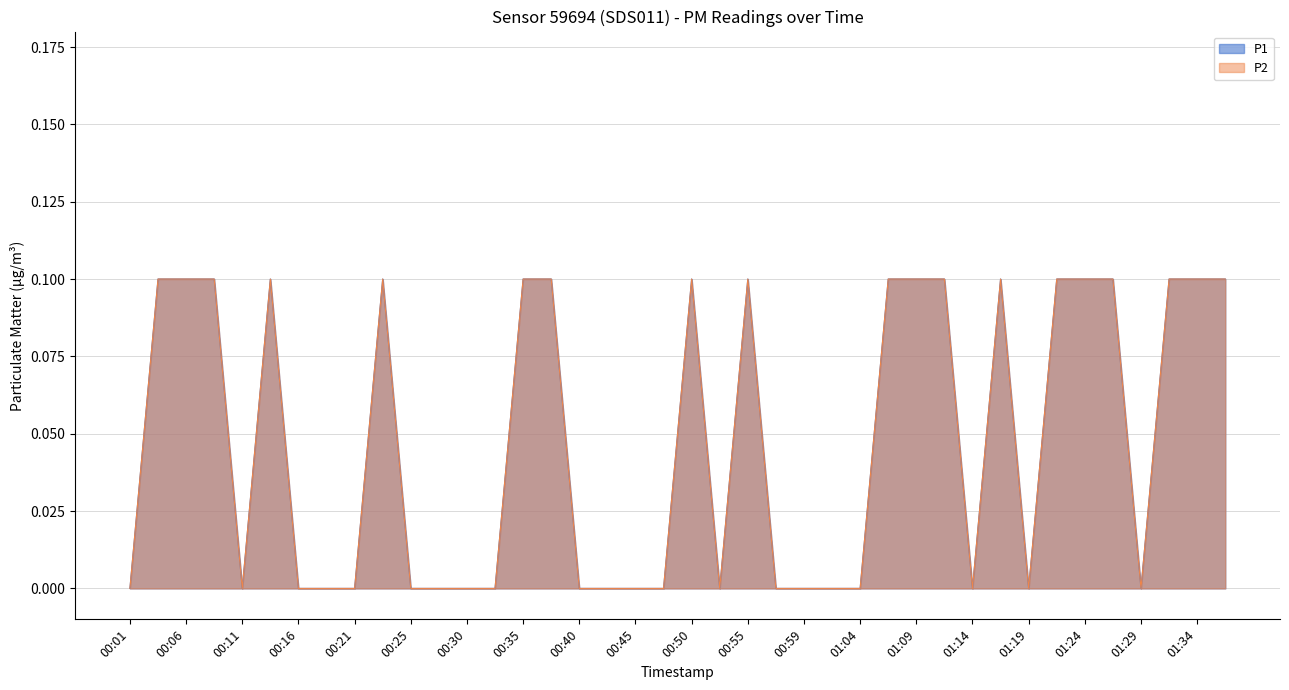

Reading left to right, what are all the values shown in this chart?

P1: 00:01=0.0	00:03=0.1	00:06=0.1	00:08=0.1	00:11=0.0	00:13=0.1	00:16=0.0	00:18=0.0	00:21=0.0	00:23=0.1	00:25=0.0	00:28=0.0	00:30=0.0	00:33=0.0	00:35=0.1	00:38=0.1	00:40=0.0	00:42=0.0	00:45=0.0	00:47=0.0	00:50=0.1	00:52=0.0	00:55=0.1	00:57=0.0	00:59=0.0	01:02=0.0	01:04=0.0	01:07=0.1	01:09=0.1	01:12=0.1	01:14=0.0	01:17=0.1	01:19=0.0	01:21=0.1	01:24=0.1	01:26=0.1	01:29=0.0	01:31=0.1	01:34=0.1	01:36=0.1
P2: 00:01=0.0	00:03=0.1	00:06=0.1	00:08=0.1	00:11=0.0	00:13=0.1	00:16=0.0	00:18=0.0	00:21=0.0	00:23=0.1	00:25=0.0	00:28=0.0	00:30=0.0	00:33=0.0	00:35=0.1	00:38=0.1	00:40=0.0	00:42=0.0	00:45=0.0	00:47=0.0	00:50=0.1	00:52=0.0	00:55=0.1	00:57=0.0	00:59=0.0	01:02=0.0	01:04=0.0	01:07=0.1	01:09=0.1	01:12=0.1	01:14=0.0	01:17=0.1	01:19=0.0	01:21=0.1	01:24=0.1	01:26=0.1	01:29=0.0	01:31=0.1	01:34=0.1	01:36=0.1